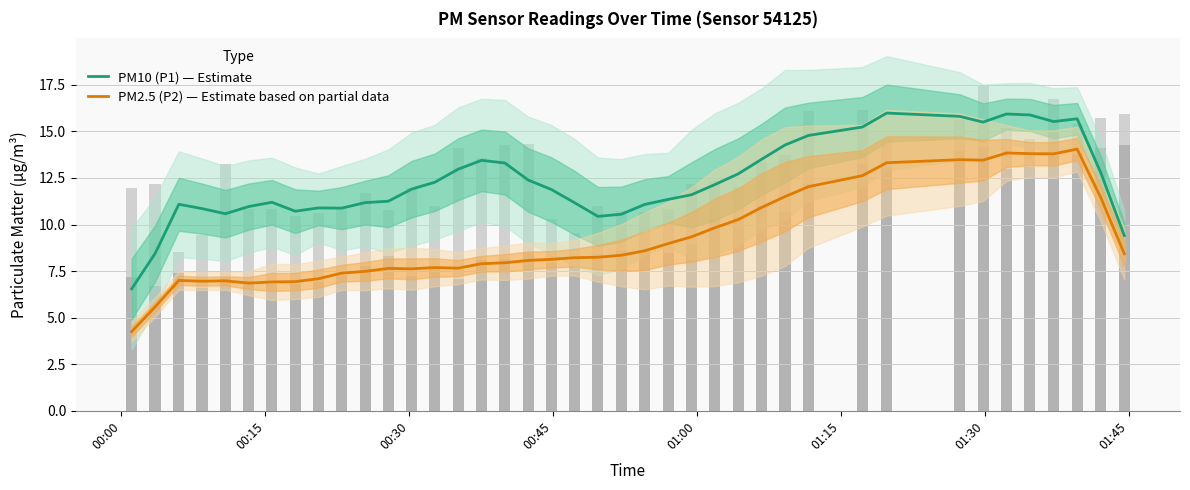

What is the sum of all PM2.5 (P2) — Estimate based on partial data values?

370.5